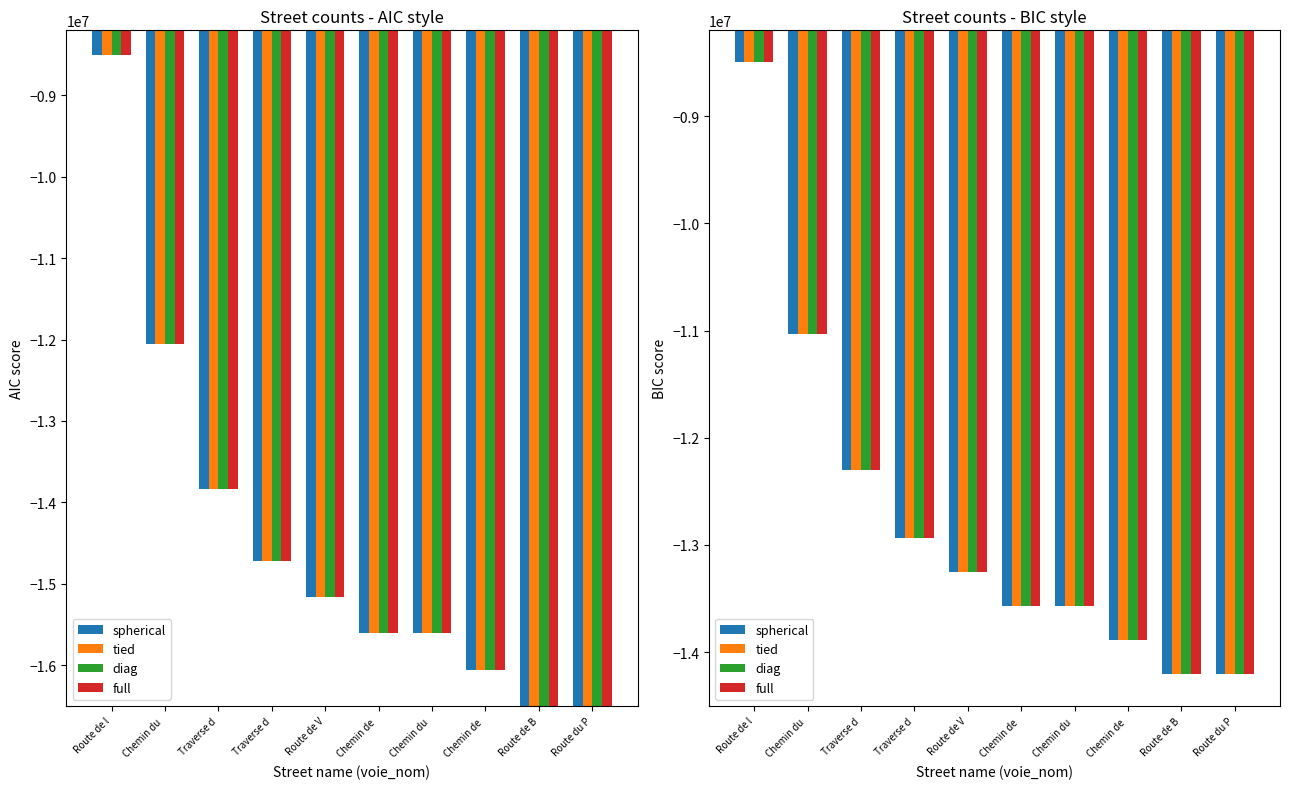

The tied series shows -5812335.1 at Chemin de . True or false?

False